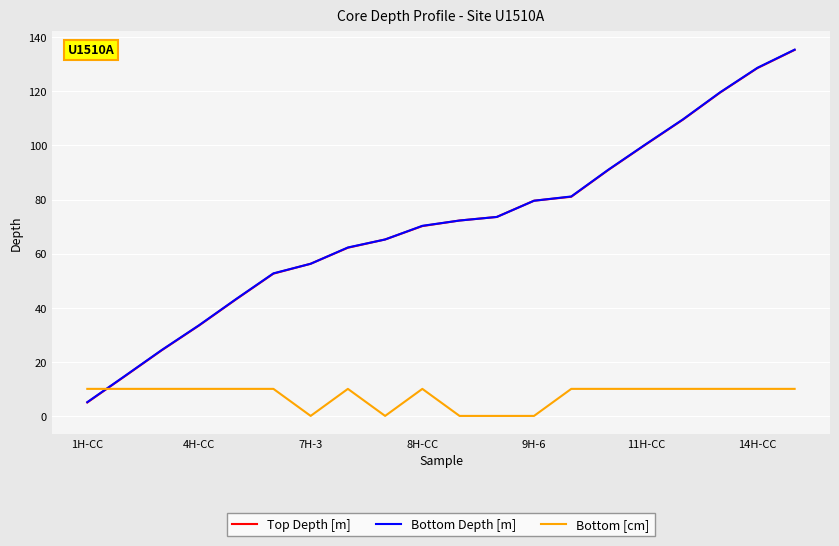

True or false: Bottom [cm] and Bottom Depth [m] cross at least once.

True